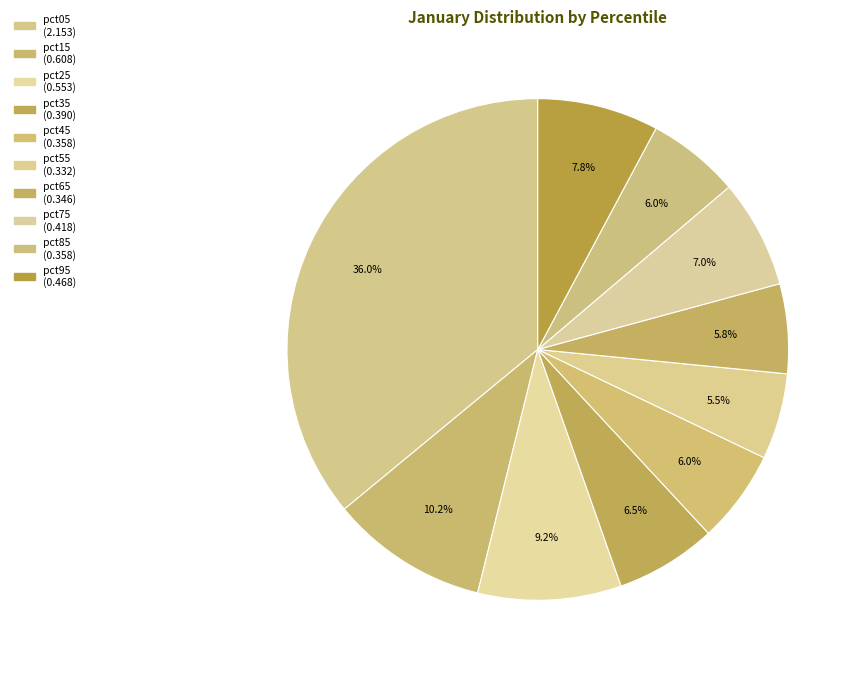

To the nearest percent, what percentage of the pie is pct75?

7%